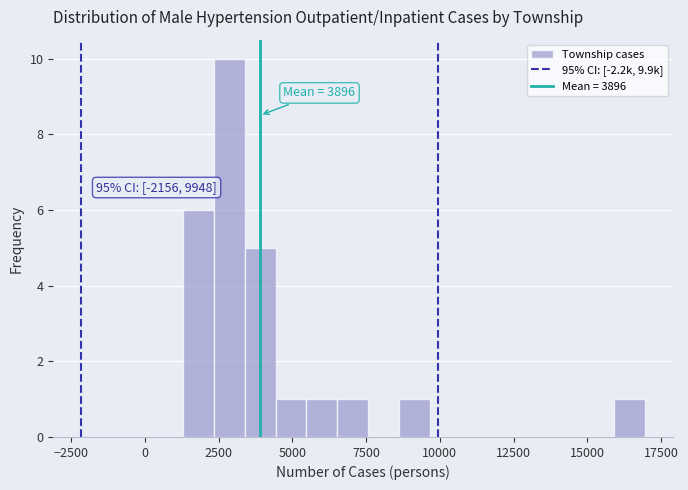

Read against the x-axis, roughly where is the centre of the tallest bar?

3000